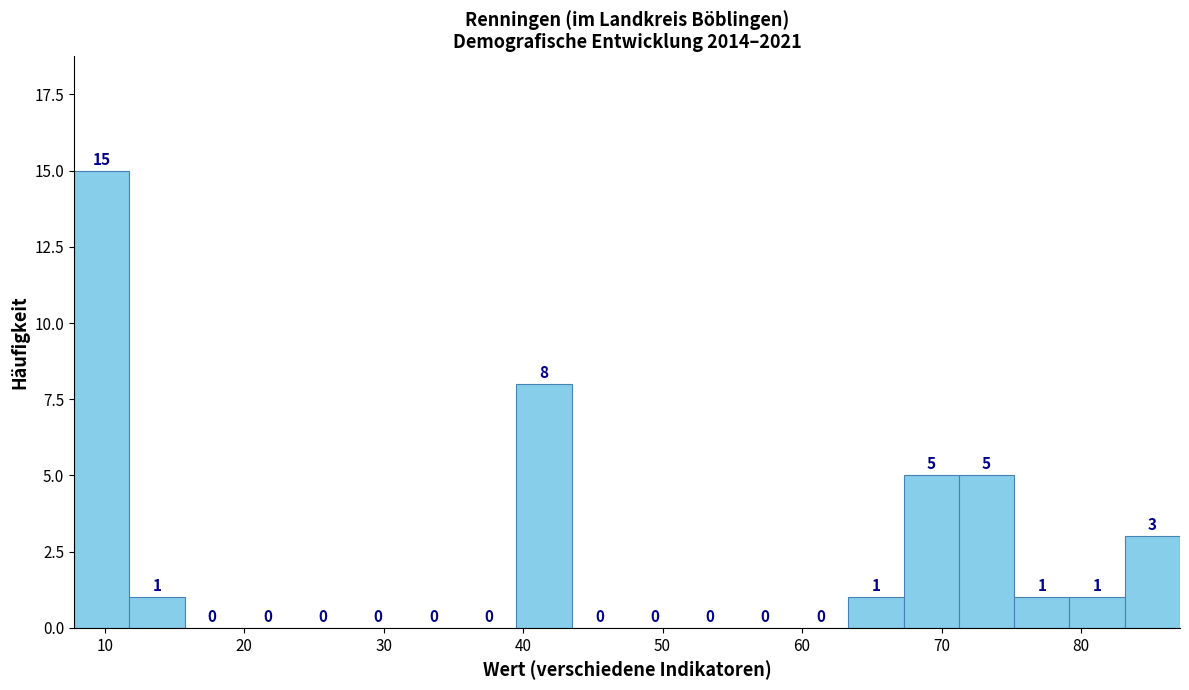

Around what value on the x-axis is the tallest bar? Give the approximate position of its centre, as read against the axis.

10